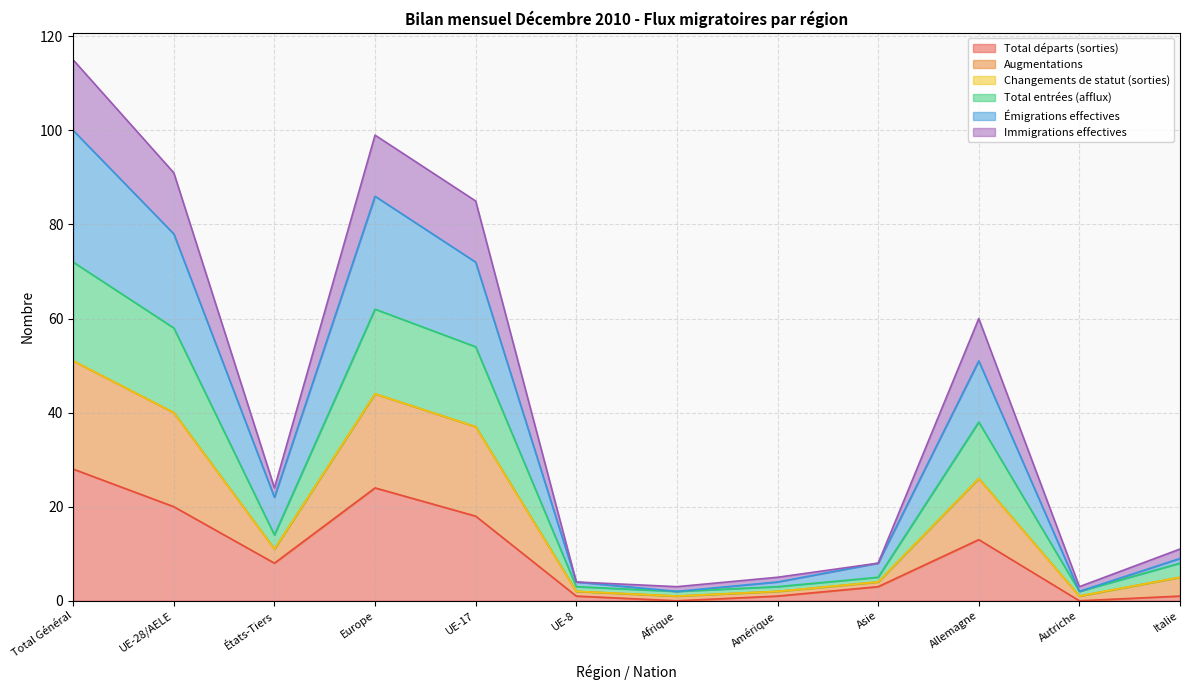

Where is Total départs (sorties) nearest to the value 14?

Allemagne